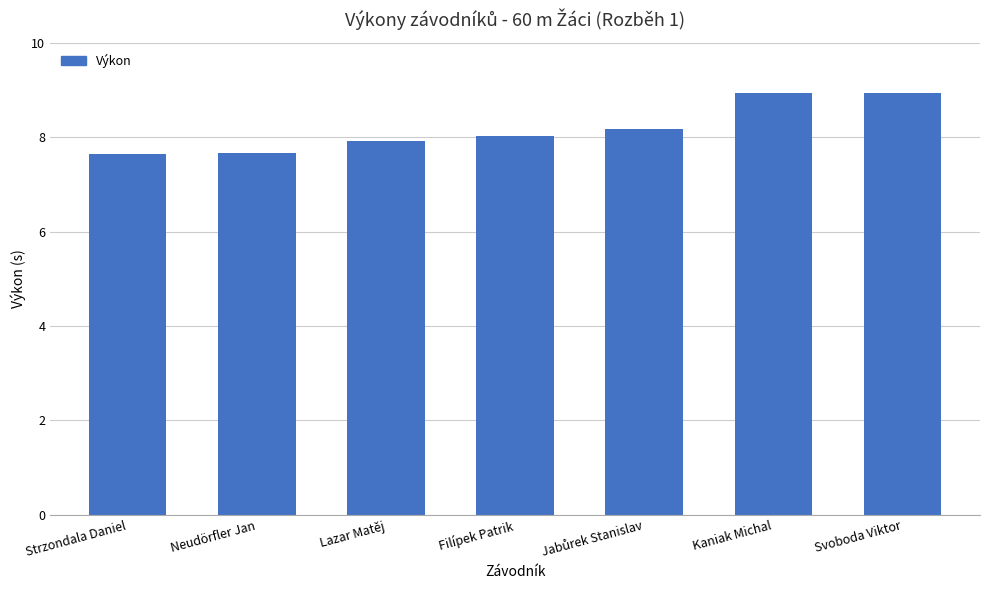

Approximately how many times larger is the value at Lazar Matěj compared to Filípek Patrik?

1.0